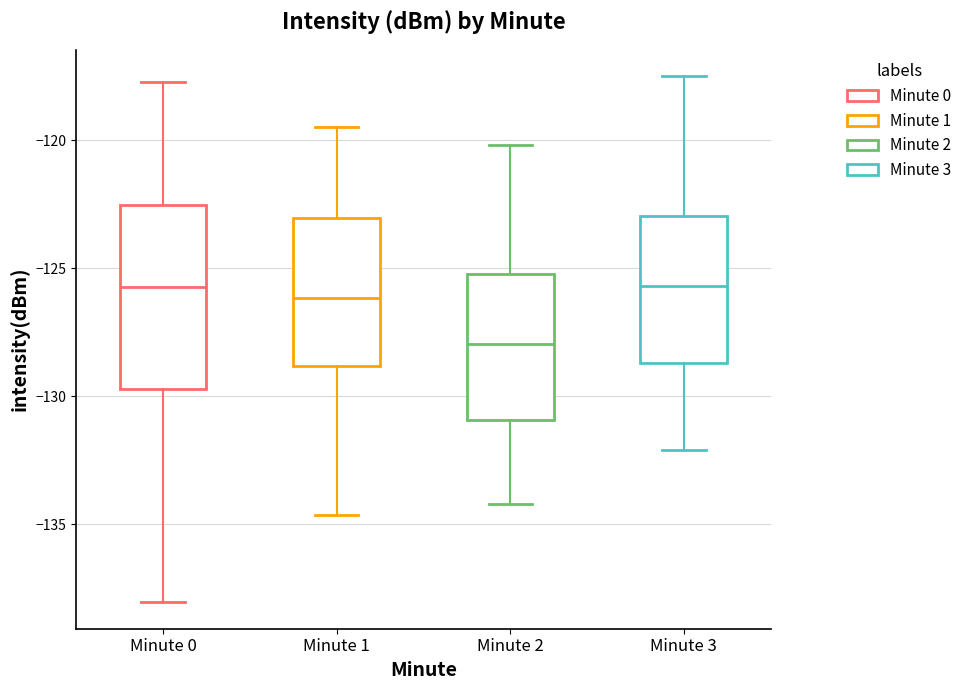

Where does the lower whisker of the box for Minute 0 end on the y-axis? The values are not printed on the chart, so give them approximately, as read against the axis.

-138.0